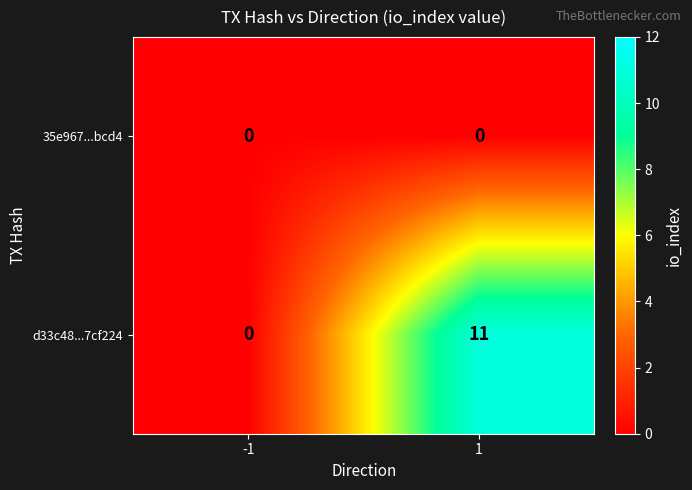

Count the number of categories in the chart.

2